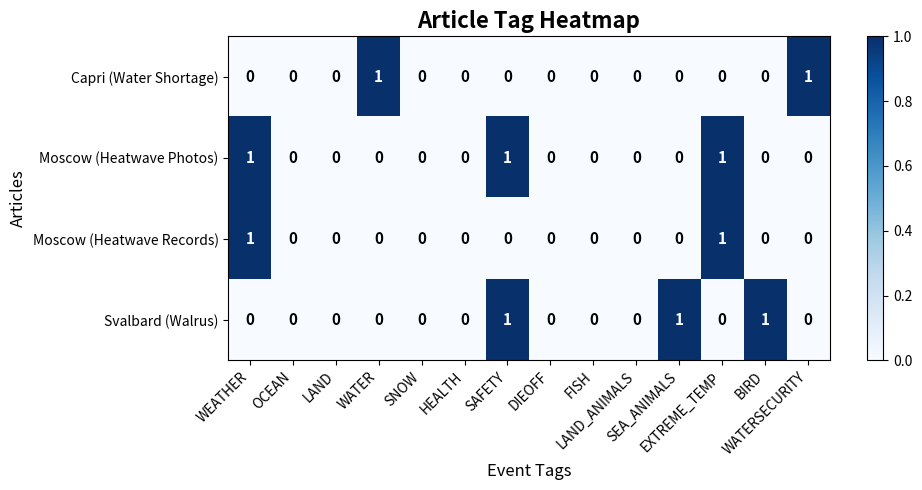

Count the number of data series in this chart.

4